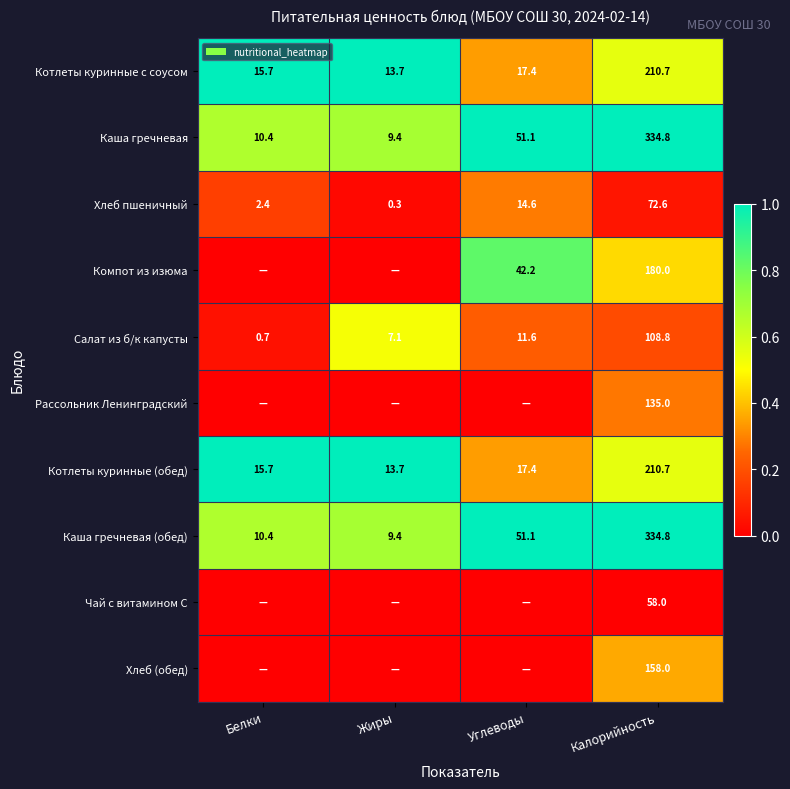

Where is Котлеты куринные с соусом nearest to the value 112?

Углеводы